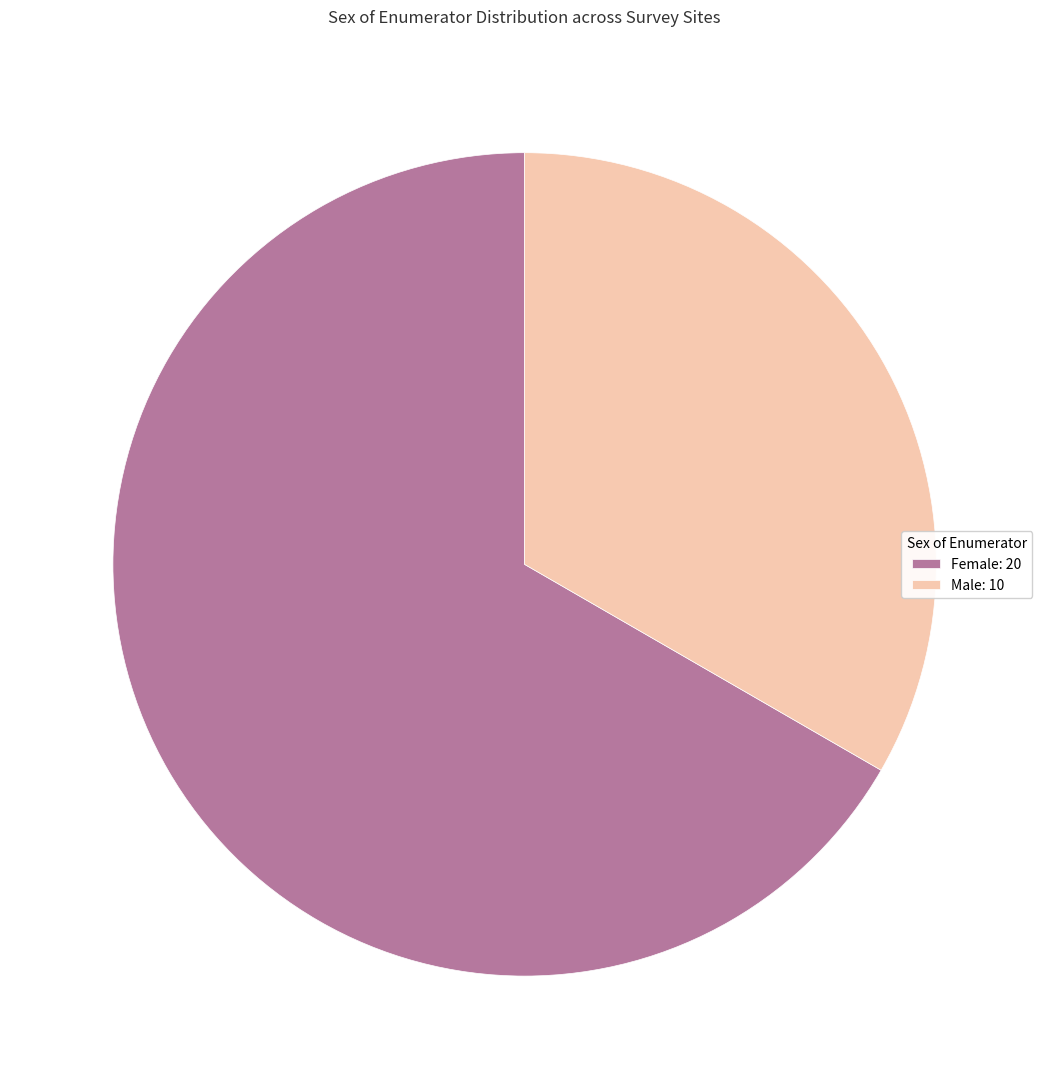

Which slice is the largest?

Female